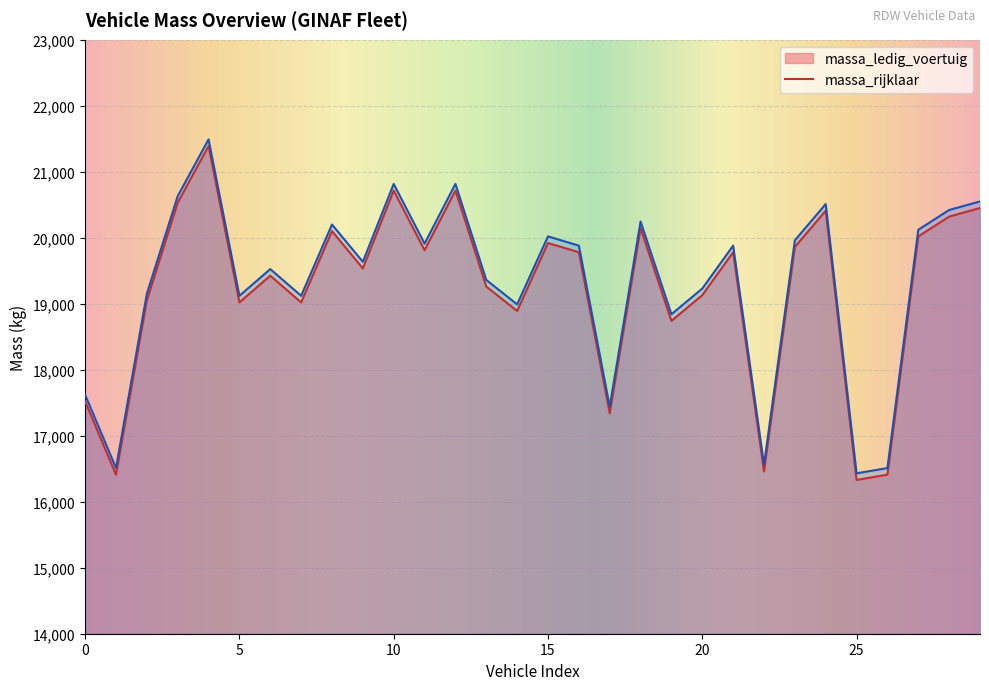

What is the smallest value displayed?

16330